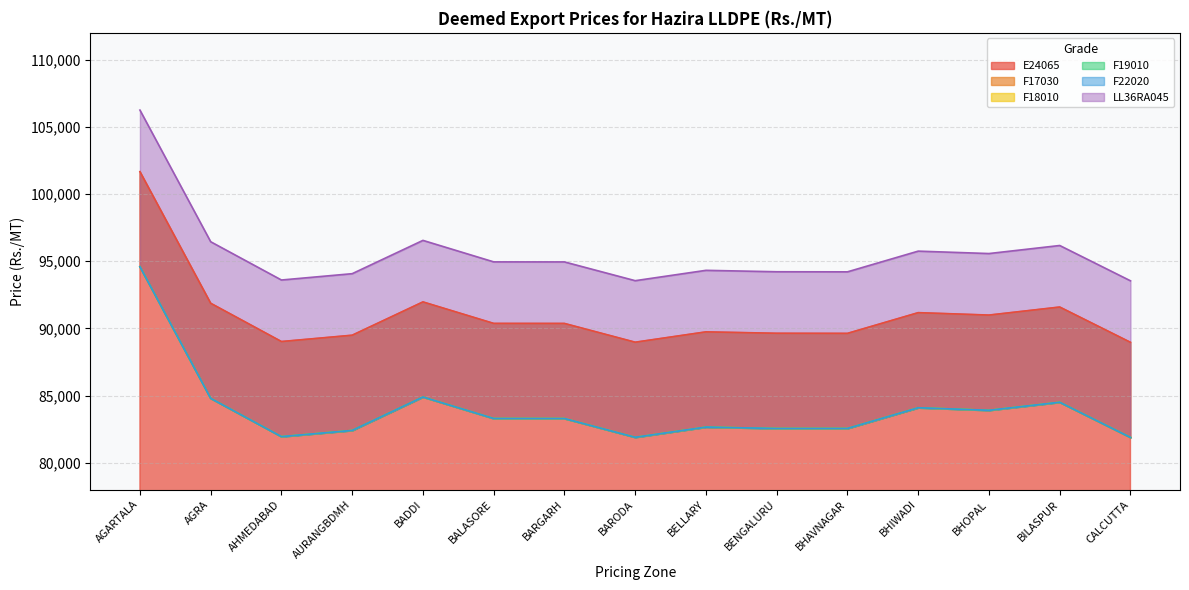

At which category is the sum across all series the highest?

AGARTALA